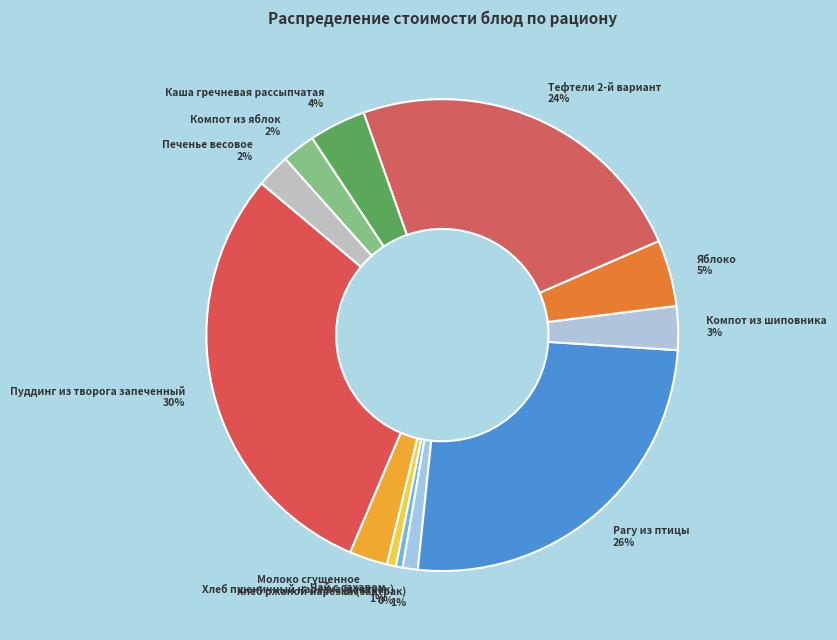

True or false: Яблоко accounts for 5% of the total.

True